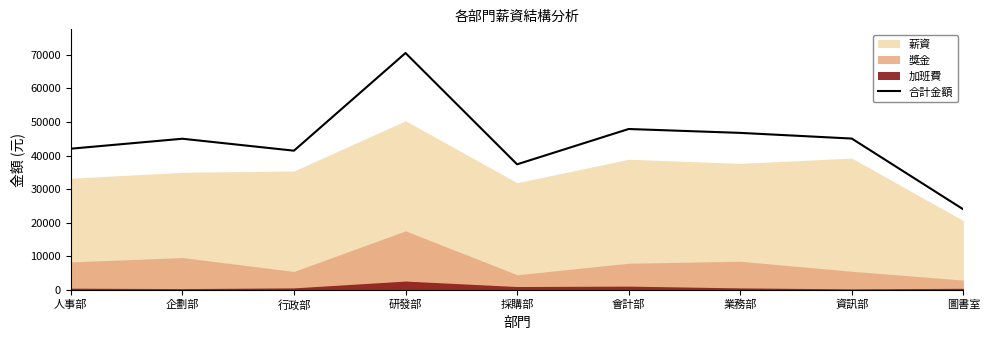

What is the approximate value of 合計金額 at 會計部?

47921.4